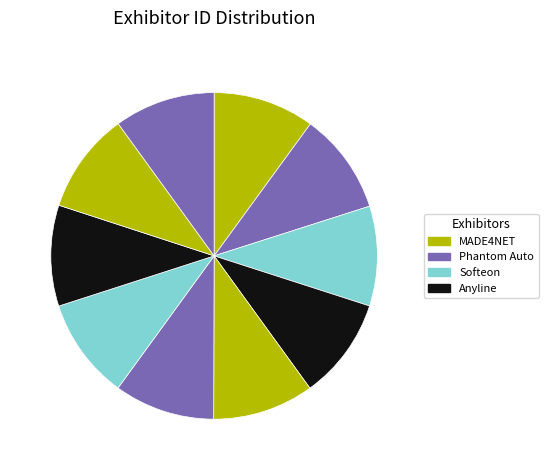

Which slice is the largest?

Anyline